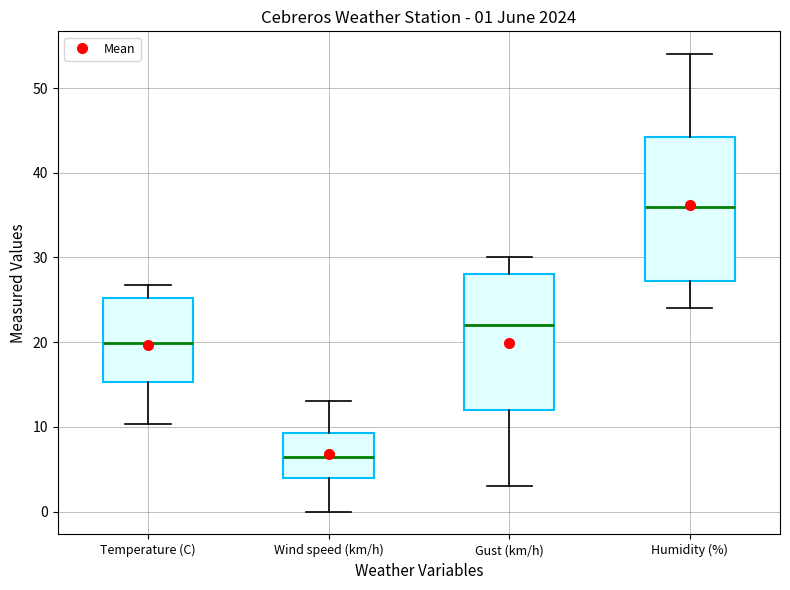

Which box has the highest median line?

Humidity (%)